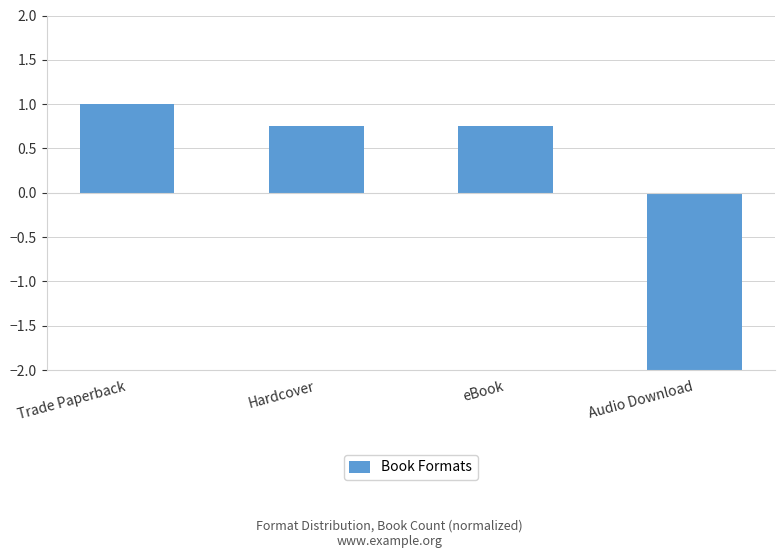

Does the chart contain any negative values?

Yes